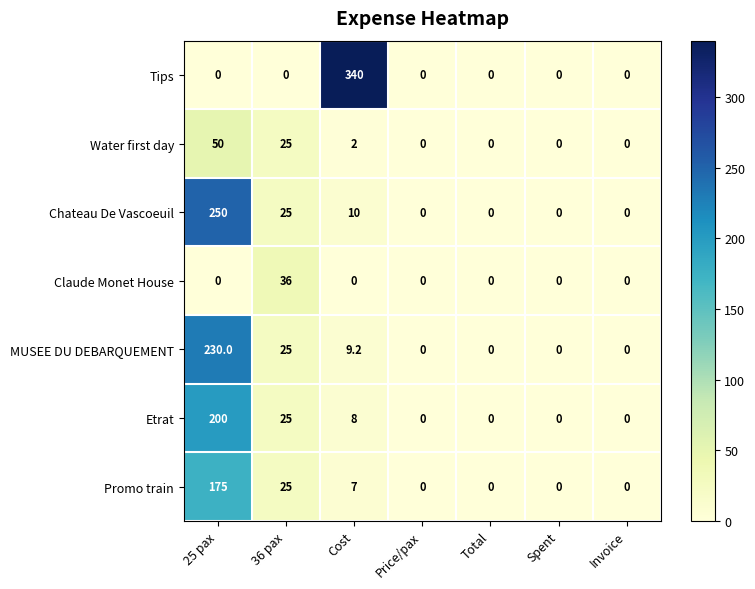

Read the Water first day value at Cost.

2.0